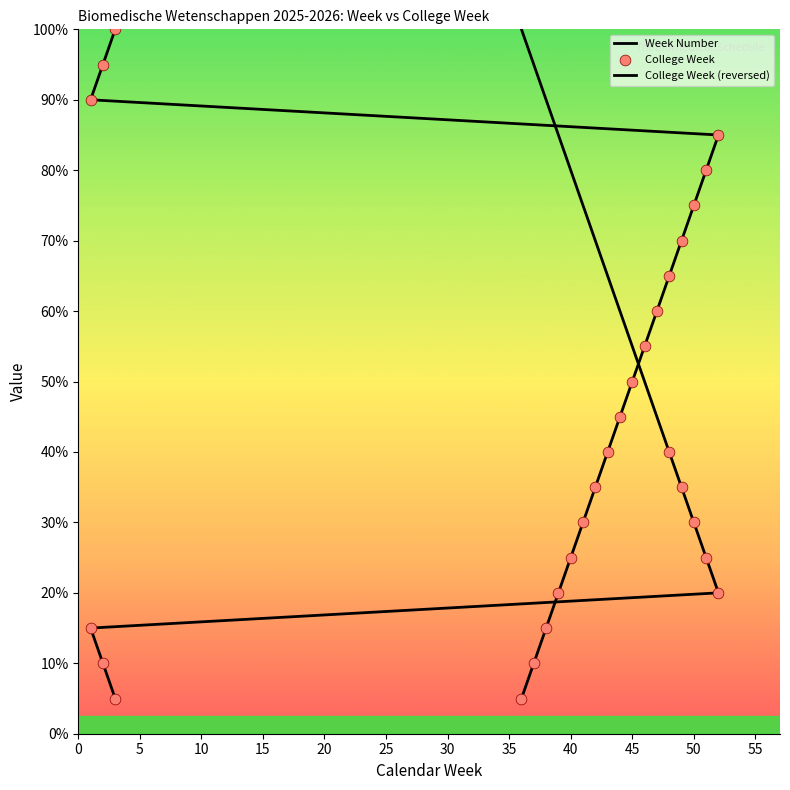

Which series reaches the minimum Y coordinate?

Week Number